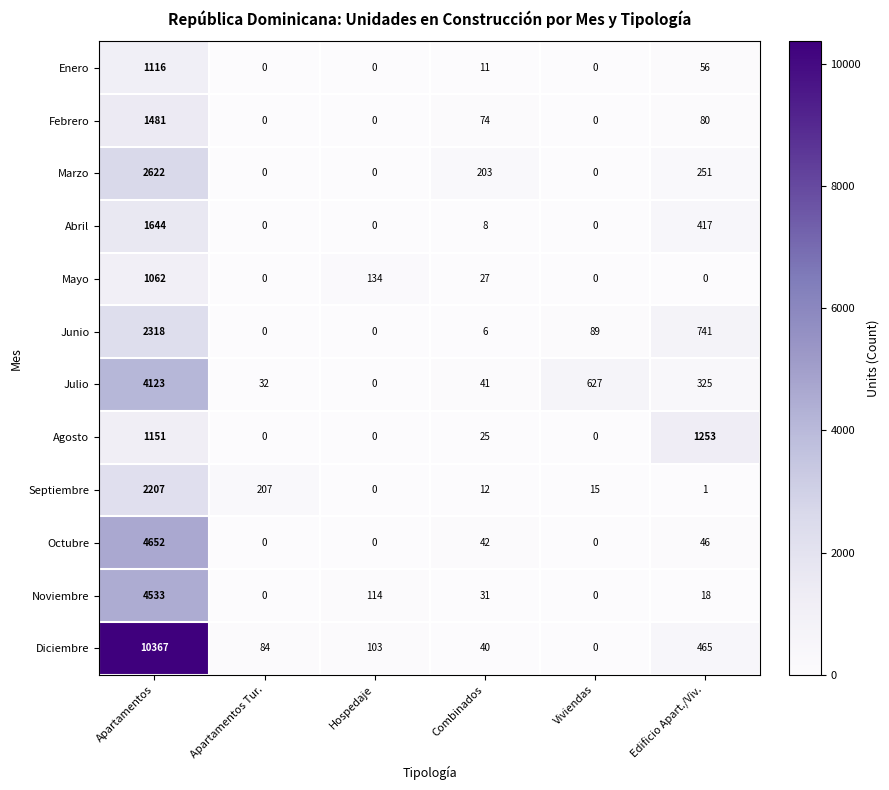

What is the highest value of the Febrero series?

1481